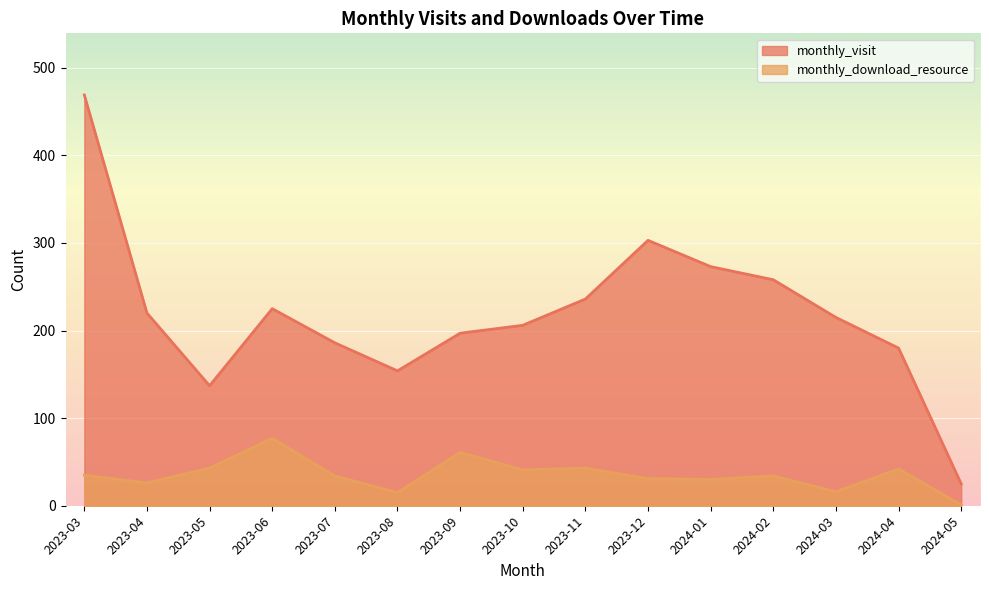

List the labels in order of monthly_download_resource value, largest first.

2023-06, 2023-09, 2023-05, 2023-11, 2024-04, 2023-10, 2023-03, 2023-07, 2024-02, 2023-12, 2024-01, 2023-04, 2024-03, 2023-08, 2024-05